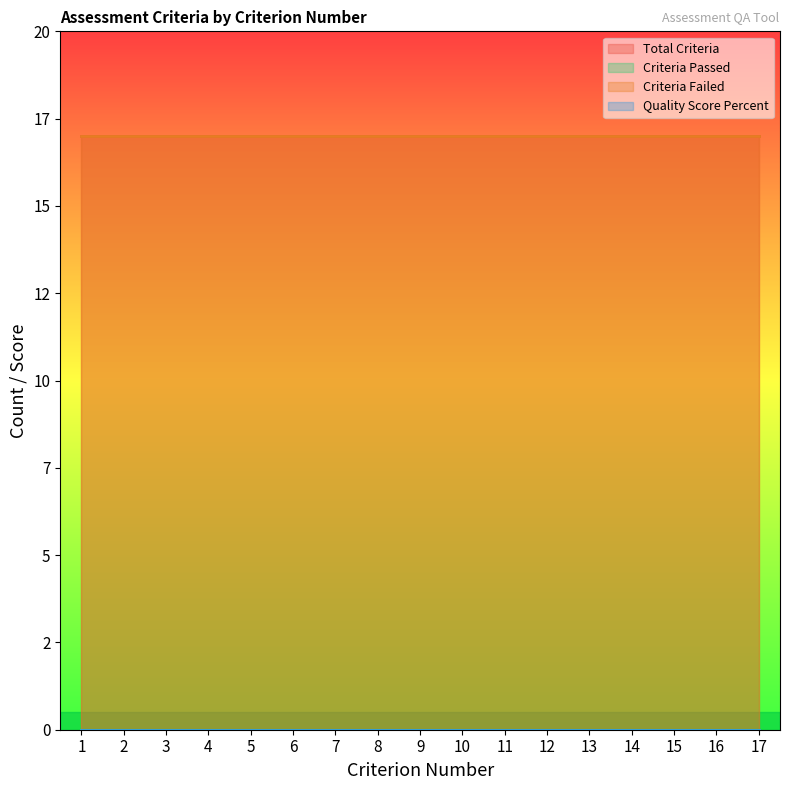

Reading right to left, what are all the values shown in this chart?

Total_Criteria: 17	17	17	17	17	17	17	17	17	17	17	17	17	17	17	17	17
Criteria_Passed: 0	0	0	0	0	0	0	0	0	0	0	0	0	0	0	0	0
Criteria_Failed: 17	17	17	17	17	17	17	17	17	17	17	17	17	17	17	17	17
Quality_Score_Percent: 0	0	0	0	0	0	0	0	0	0	0	0	0	0	0	0	0